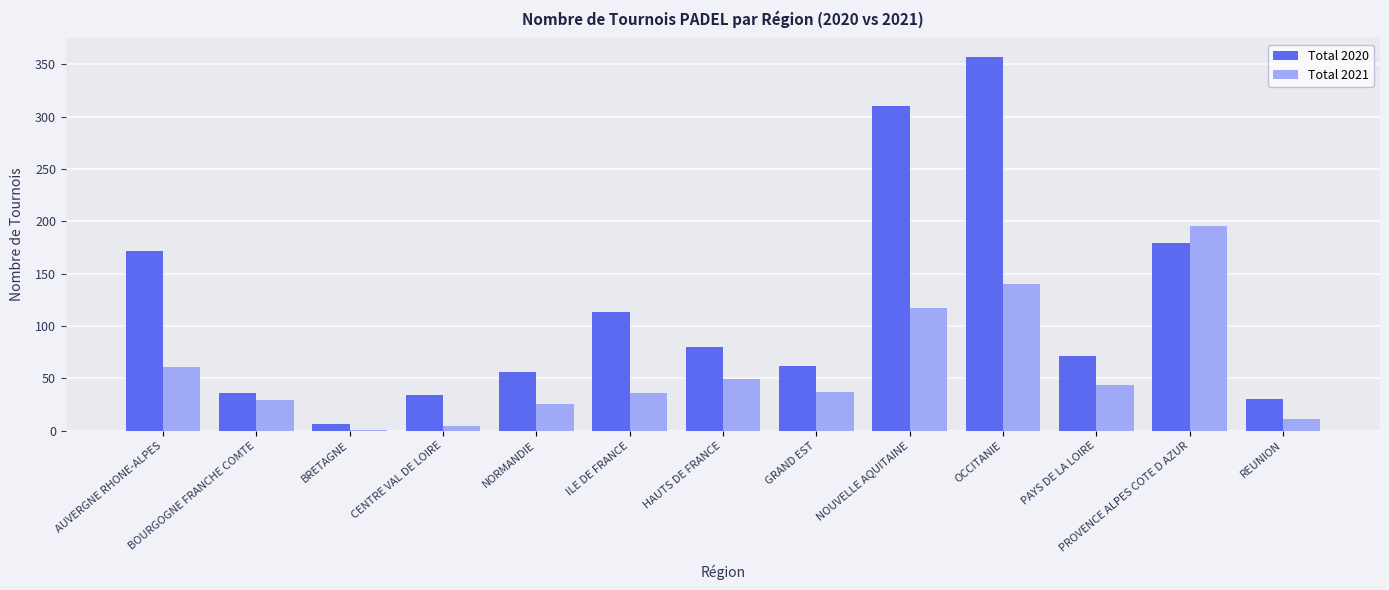

Which label corresponds to the largest value in the chart?

OCCITANIE